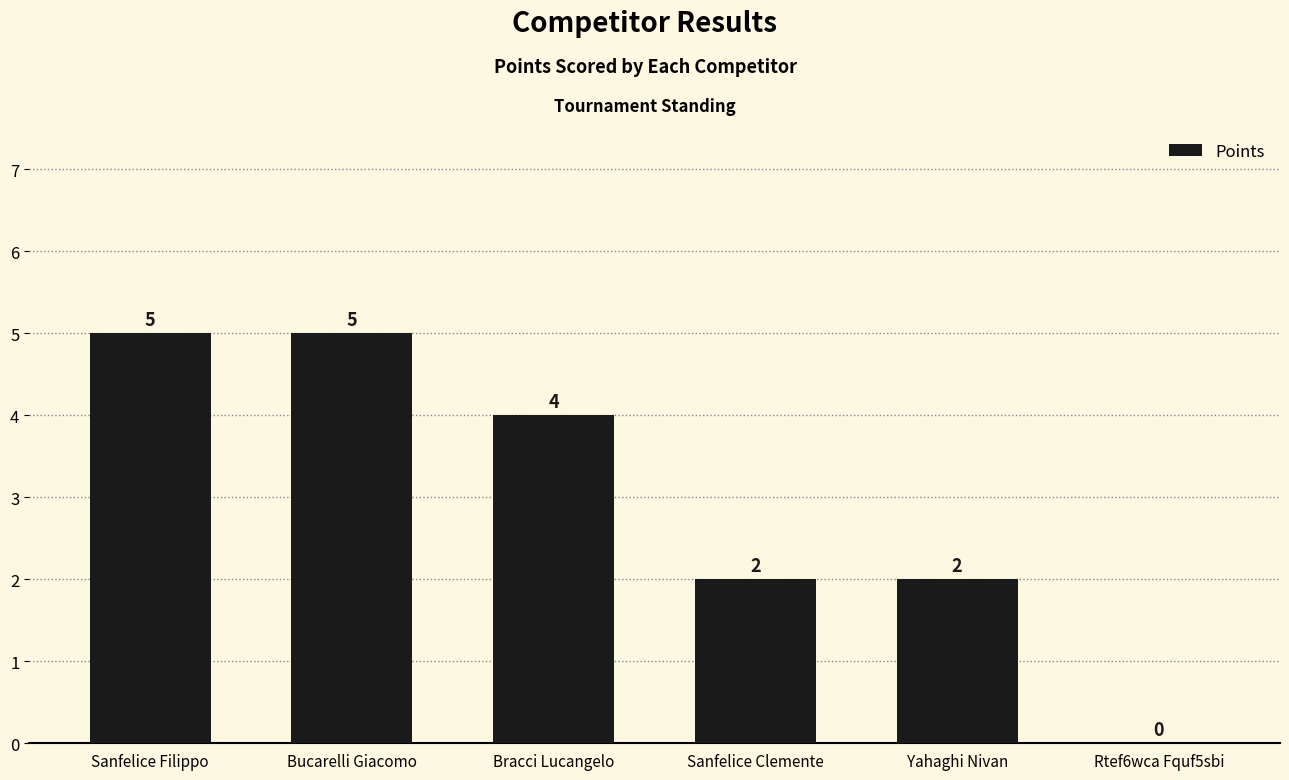

Reading left to right, what are all the values shown in this chart?

5	5	4	2	2	0